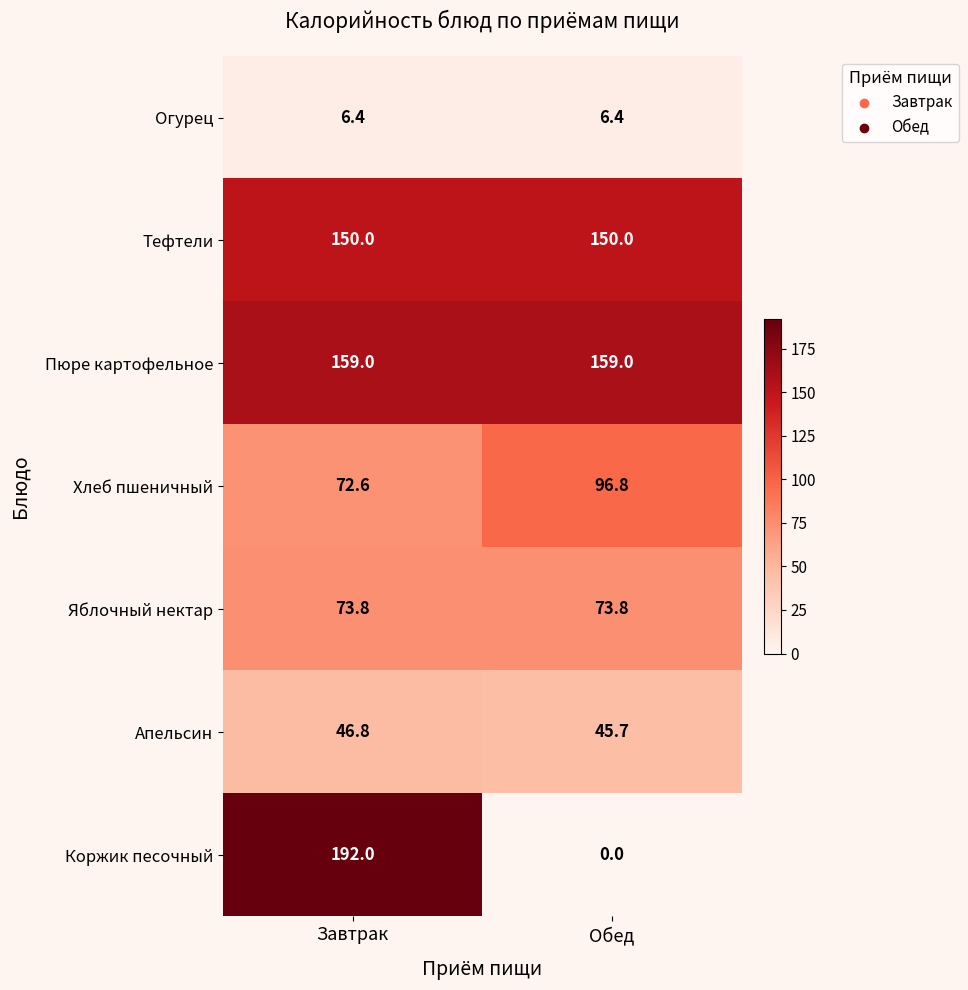

What is the sum of all Апельсин values?

92.5